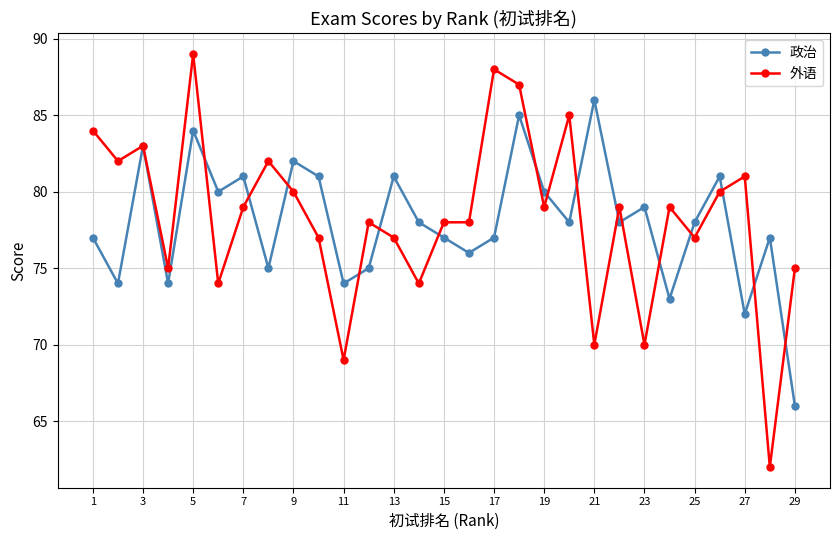

What is the value of the 外语 point at the 23rd from the left?

70